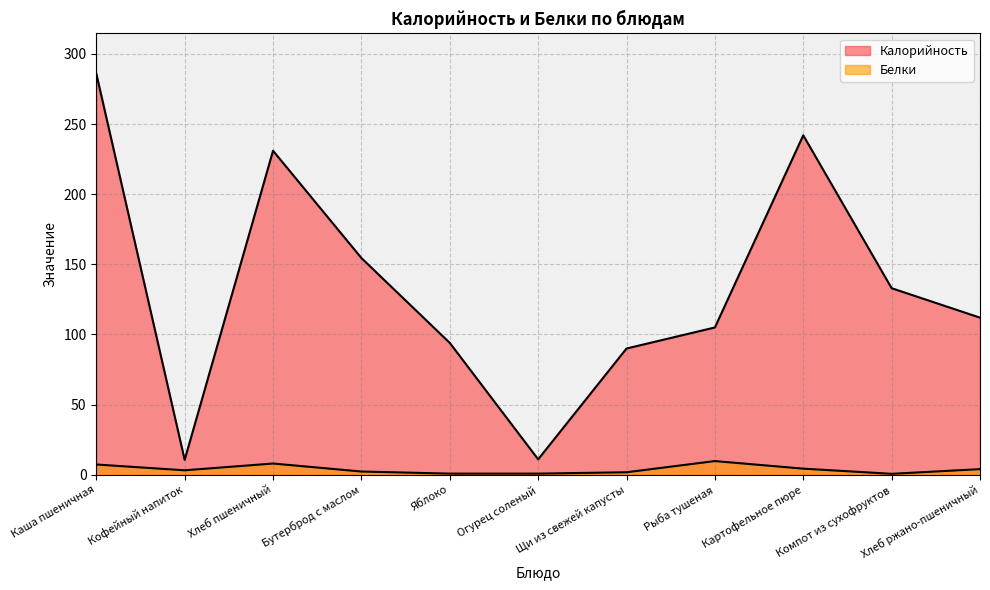

The value of Белки at Компот из сухофруктов is 0.7. True or false?

True